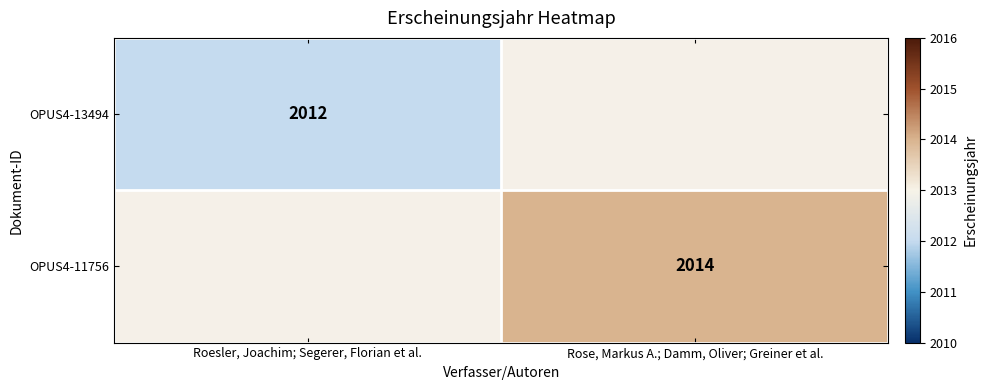

The value of OPUS4-13494 at Roesler, Joachim; Segerer, Florian et al. is 2012. True or false?

True